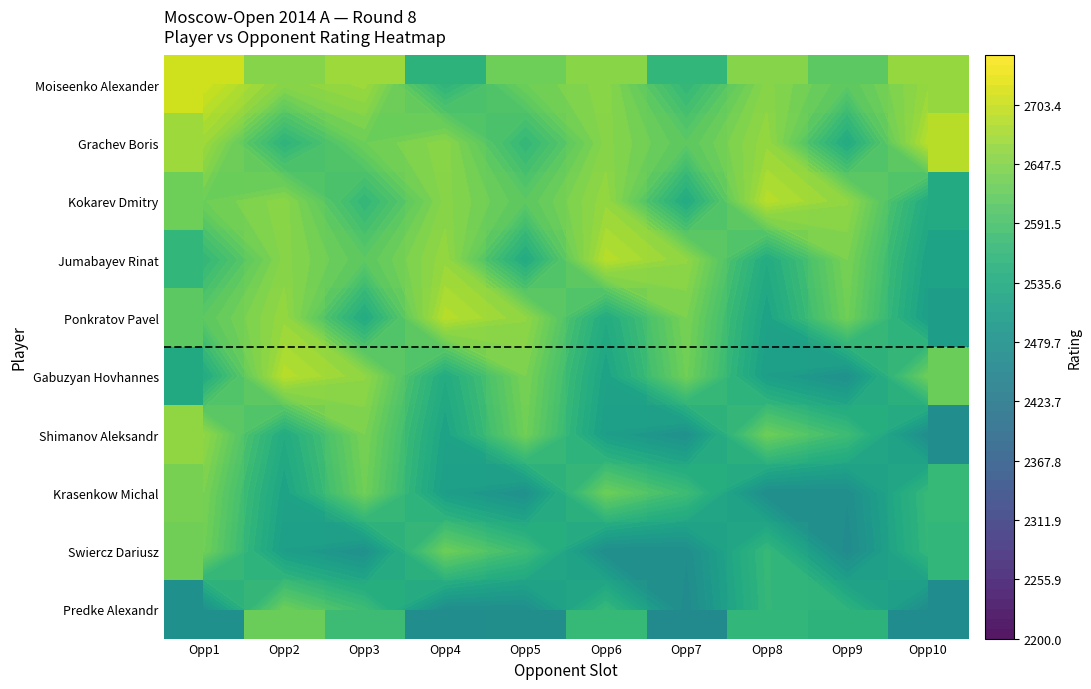

What is the smallest value displayed?

2463